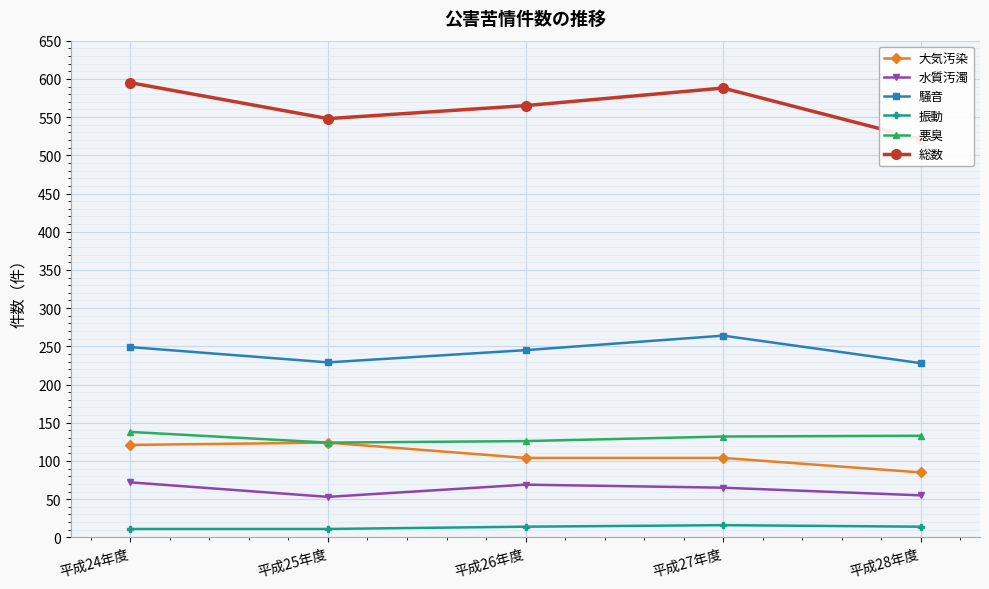

At which category does 騒音 reach its first local peak?

平成27年度